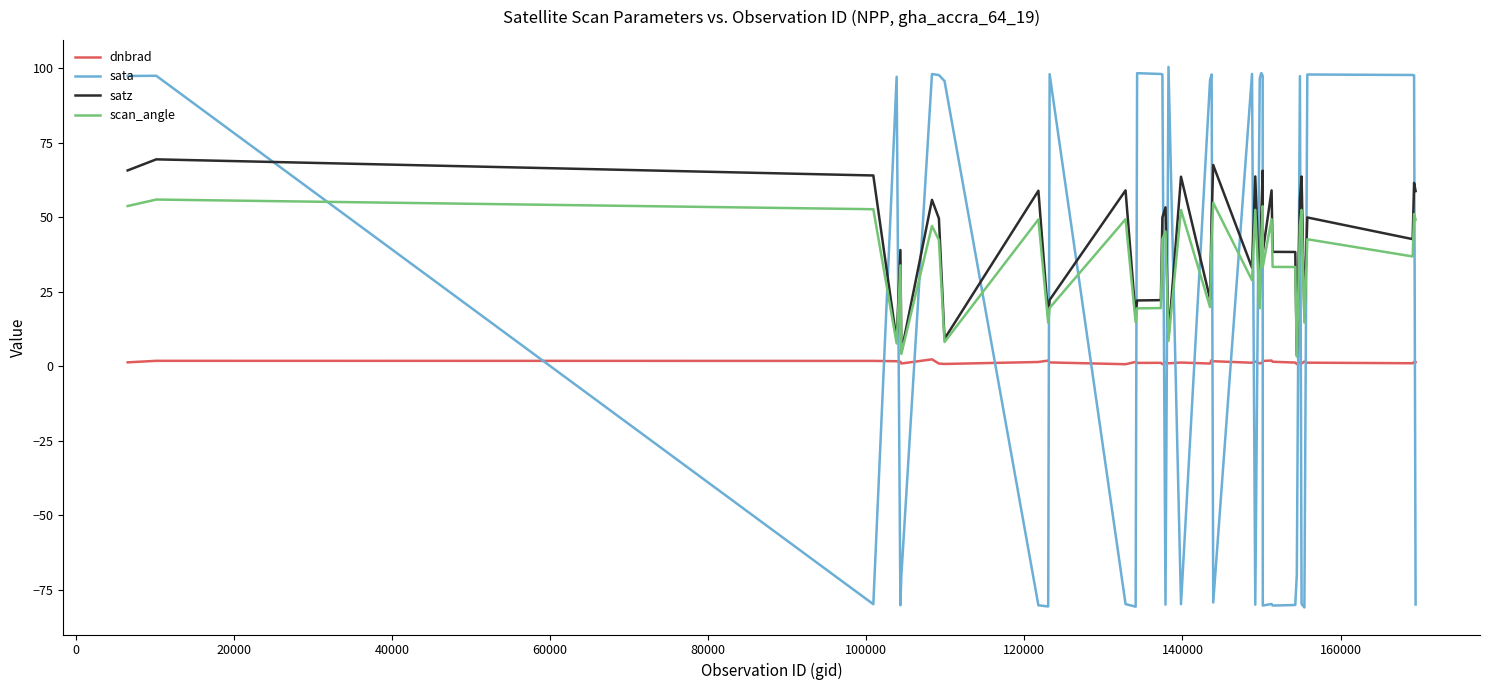

What is the smallest value displayed?

-80.9